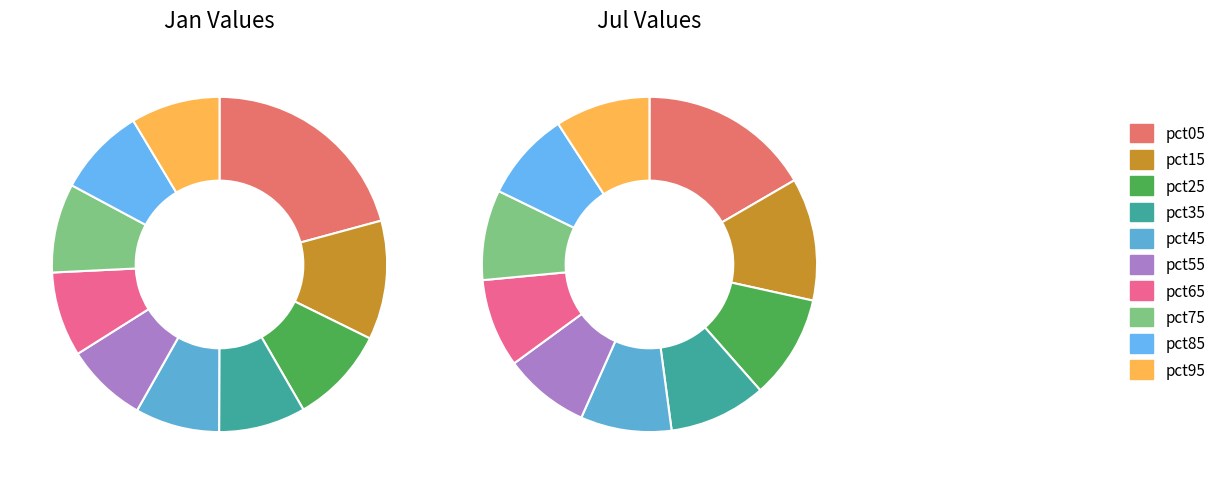

Rank the series at 3 from lowest to highest value.

jan_values, jul_values